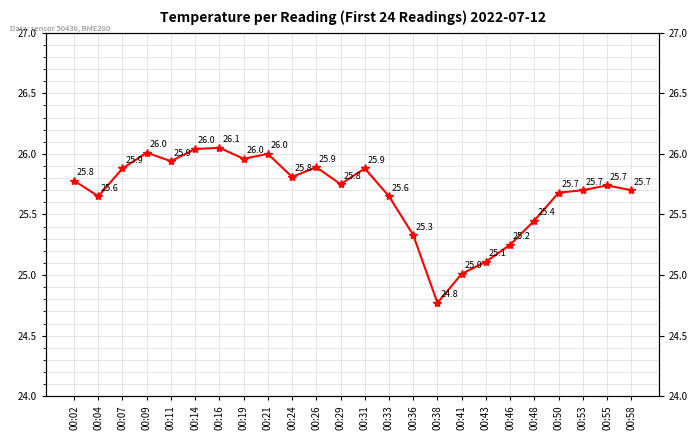

Where is the first local minimum?

00:04